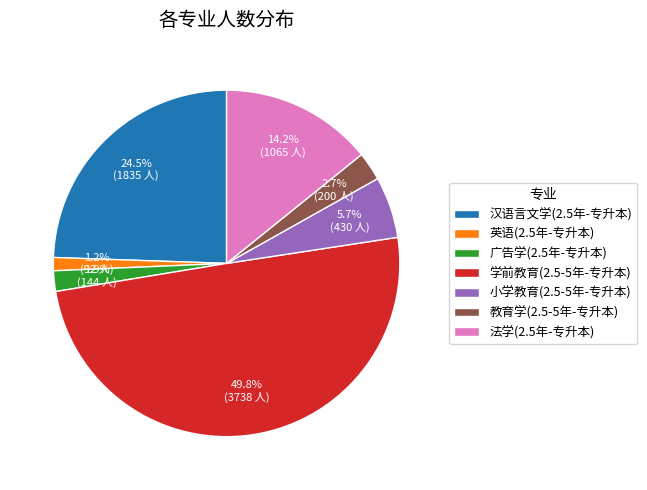

Count the number of slices in the pie.

7